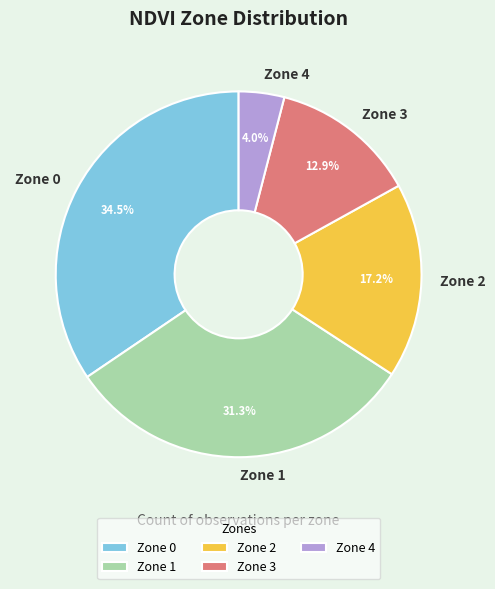

Does Zone 1 represent more than half of the total?

No